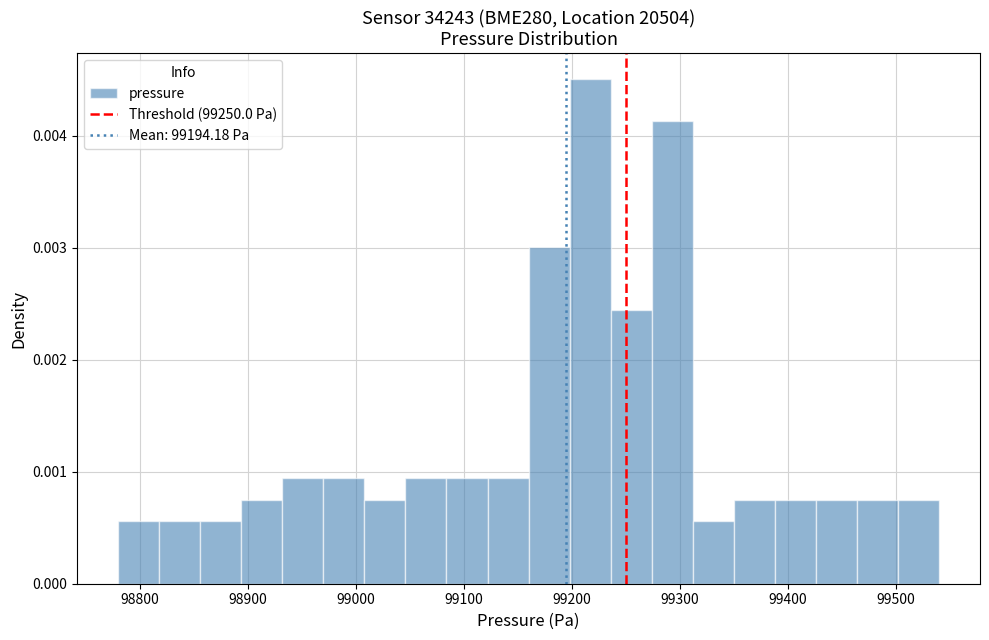

Read against the x-axis, roughly where is the centre of the tallest bar?

99220